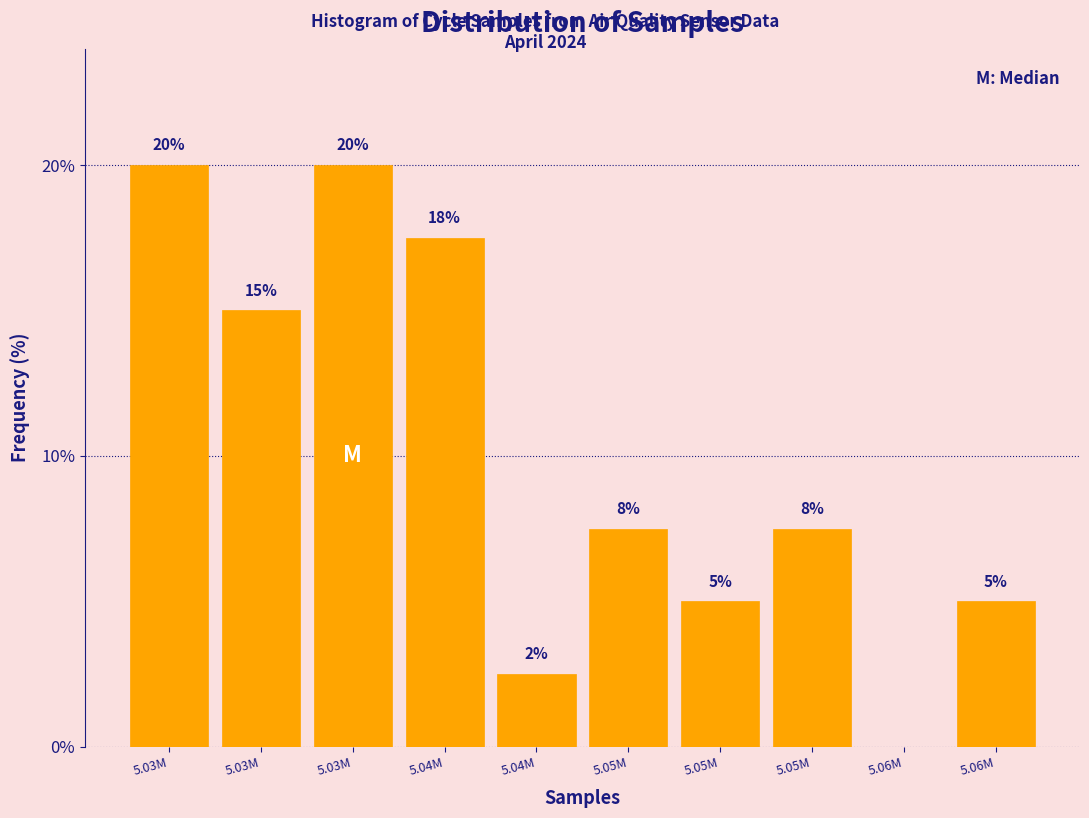

How many distinct data groups are displayed?

1